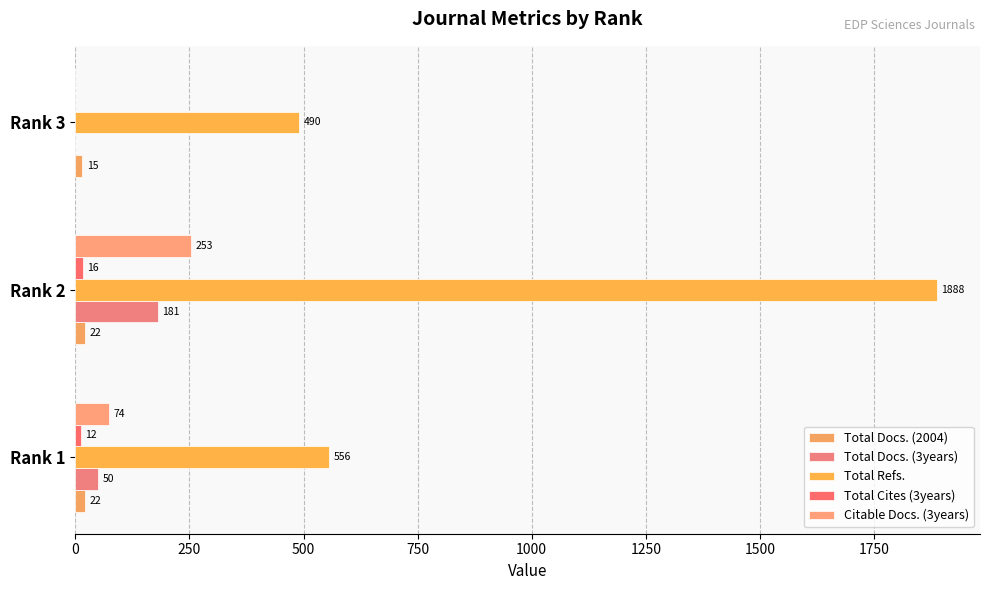

How many data points does each series have?

3